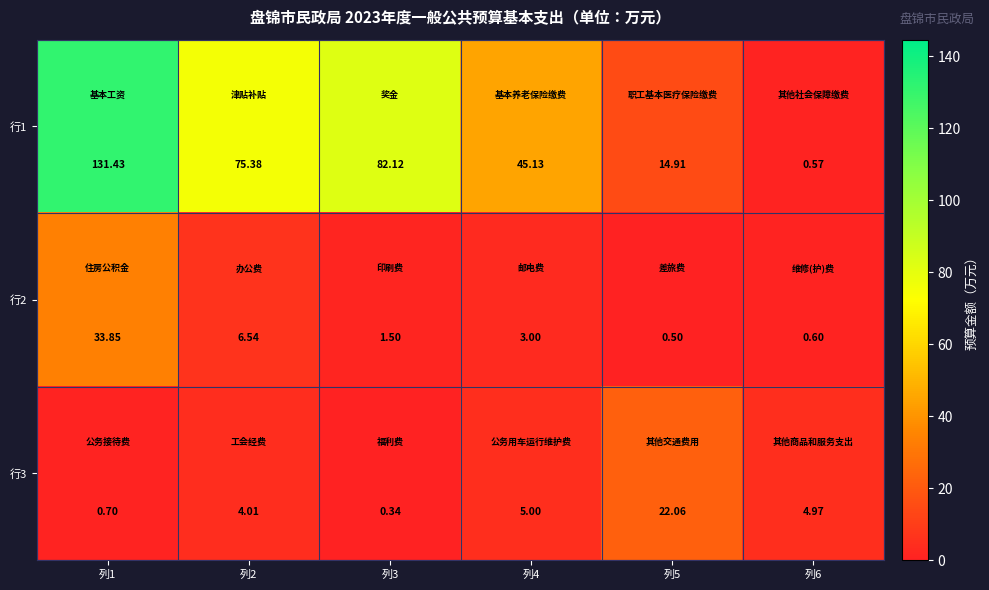

Which series has the widest spread of values?

行1